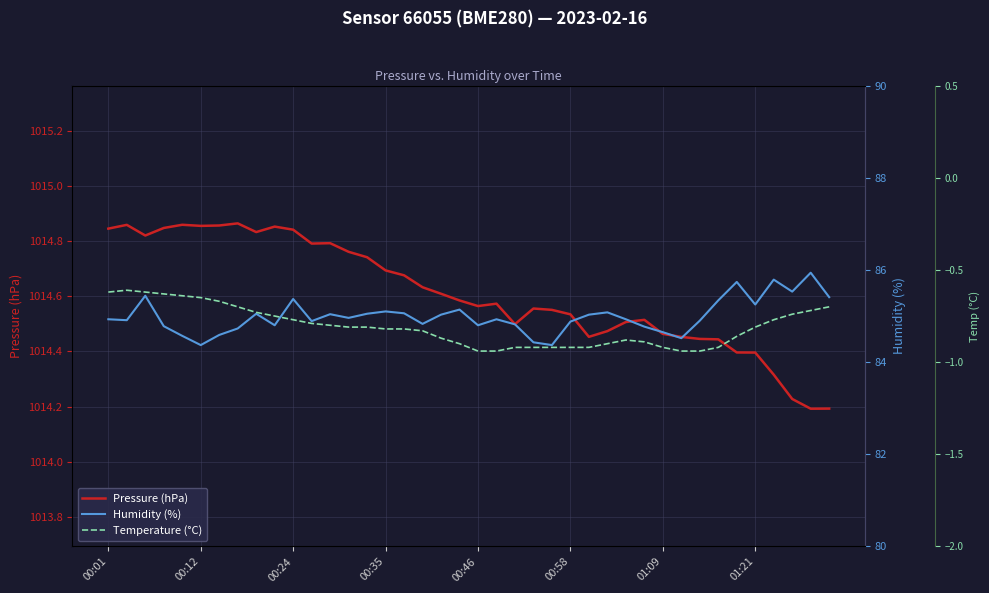

The value of Temperature (°C) at 01:21 is -1.1. True or false?

False